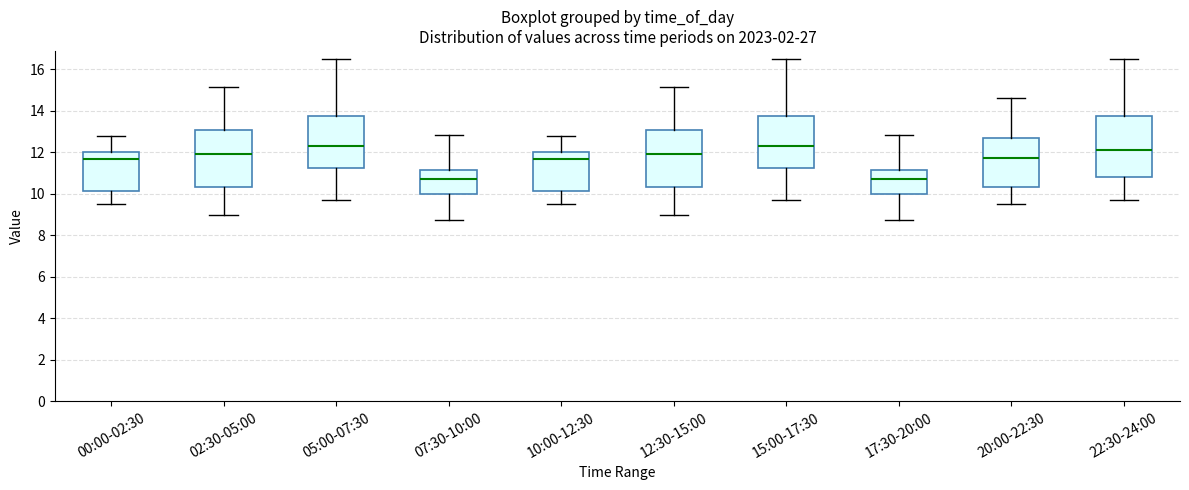

Where is the upper edge of the box for 22:30-24:00 on the y-axis? The values are not printed on the chart, so give them approximately, as read against the axis.

13.8